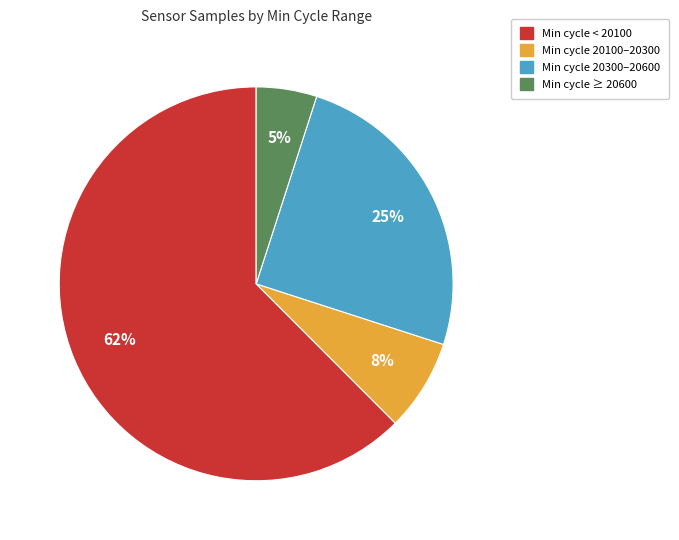

Count the number of slices in the pie.

4